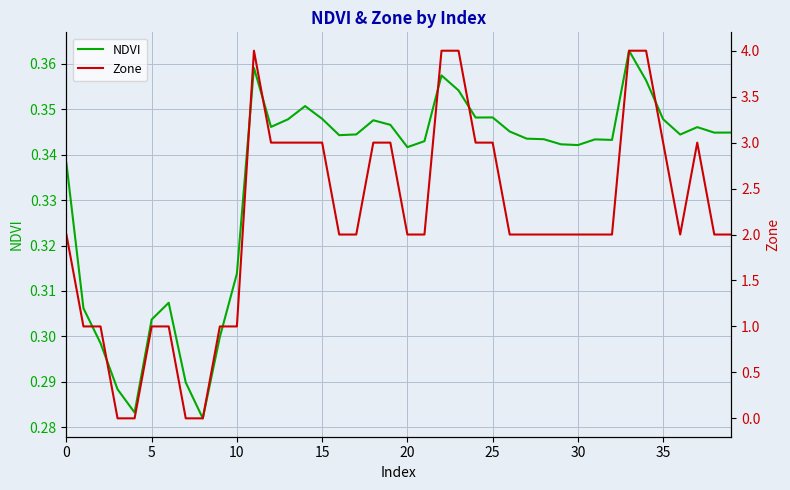

At 15, list the series in order from largest to smallest.

NDVI, Zone